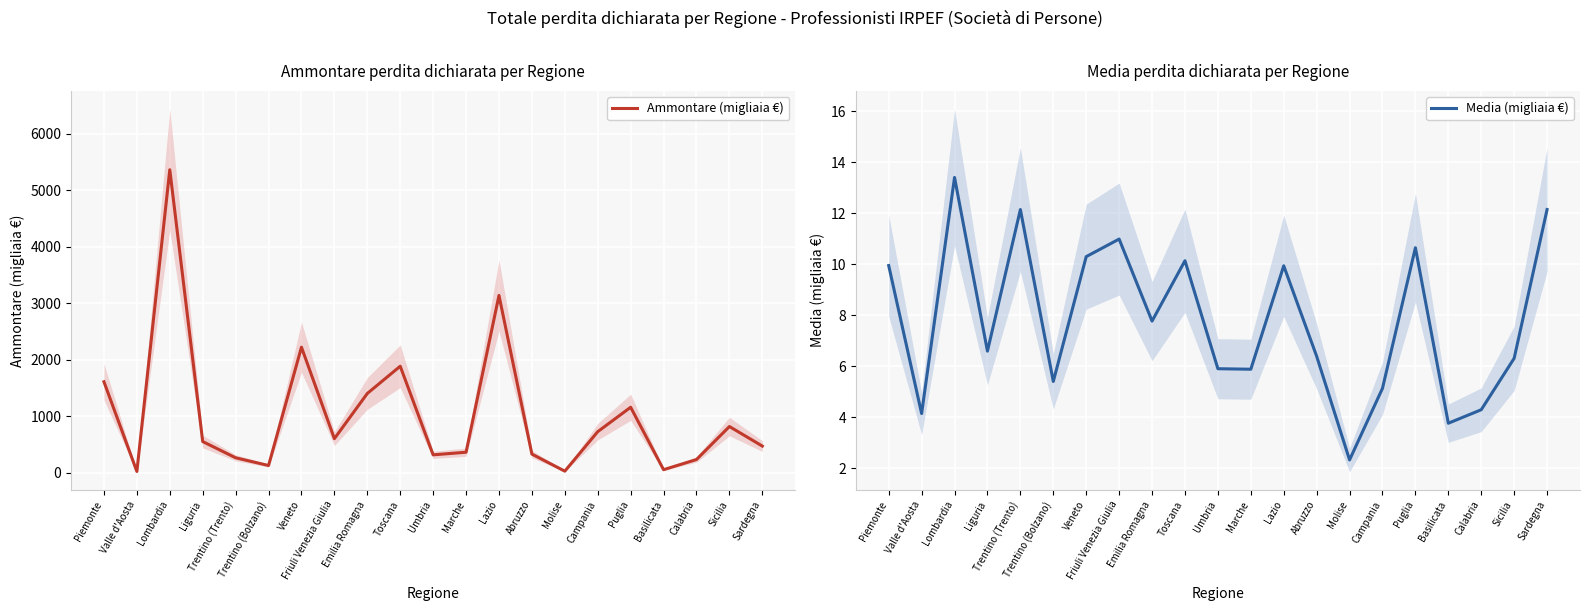

At which label does Media (migliaia €) reach its peak?

Lombardia